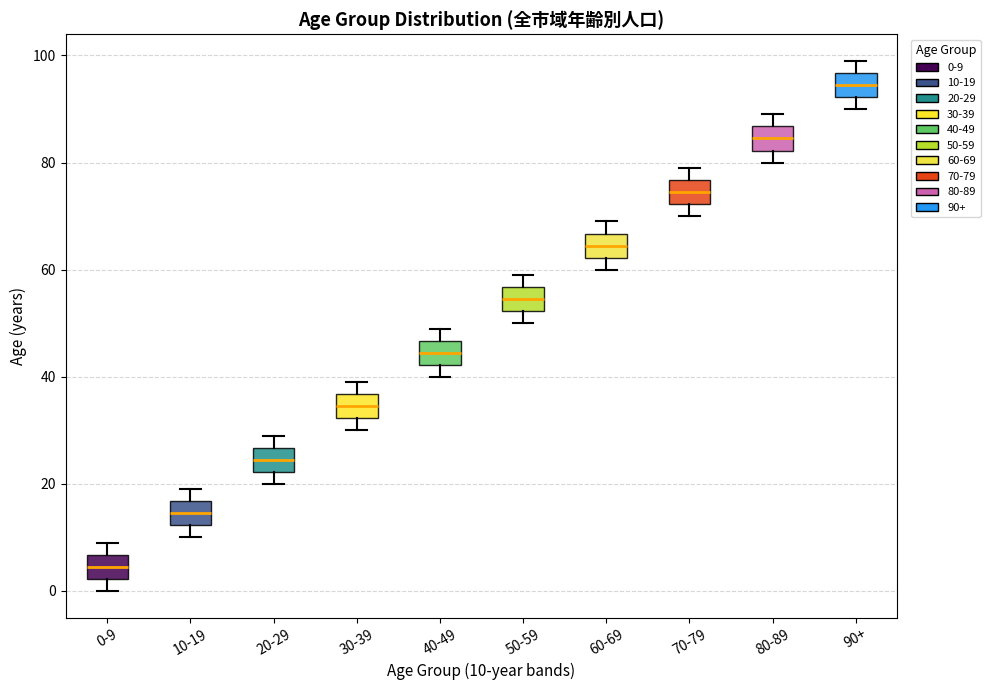

Reading left to right, read every box against the y-axis: the position of its median line, the range the box covers, and the ends of its whiskers. The values are not printed on the chart, so give them approximately, as read against the axis.

0-9: median 4, box 2 to 6, whiskers 0 to 10
10-19: median 14, box 12 to 16, whiskers 10 to 20
20-29: median 24, box 22 to 26, whiskers 20 to 30
30-39: median 34, box 32 to 36, whiskers 30 to 40
40-49: median 44, box 42 to 46, whiskers 40 to 50
50-59: median 54, box 52 to 56, whiskers 50 to 60
60-69: median 64, box 62 to 66, whiskers 60 to 70
70-79: median 74, box 72 to 76, whiskers 70 to 80
80-89: median 84, box 82 to 86, whiskers 80 to 90
90+: median 94, box 92 to 96, whiskers 90 to 100